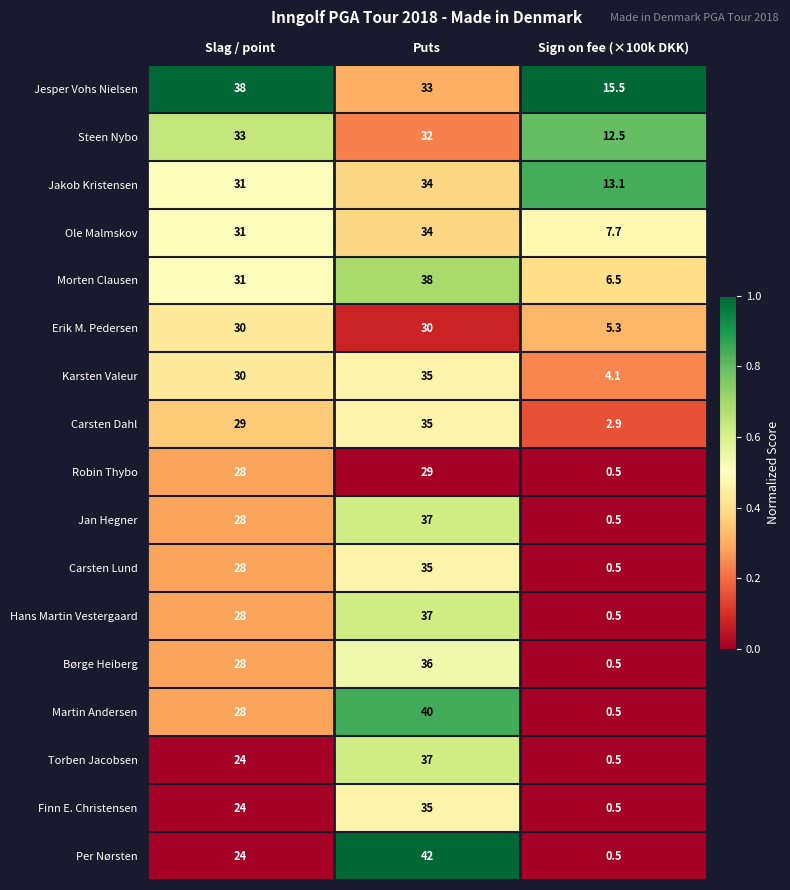

The value of Børge Heiberg at Sign on fee (×100k DKK) is 0.5. True or false?

True